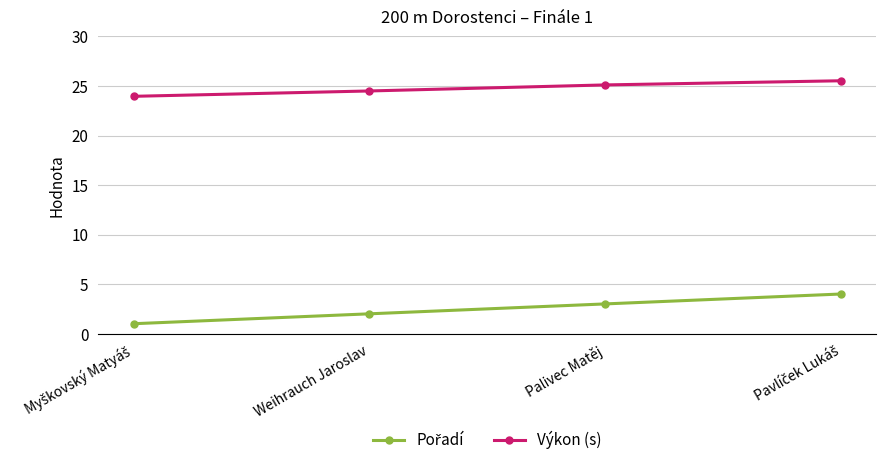

What is the average value of the Výkon (s) series?

24.8